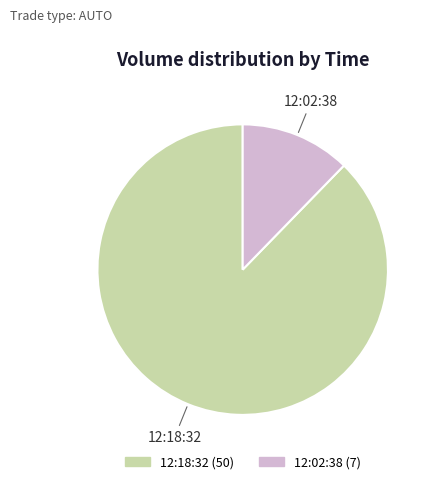

Which has a higher value, 12:18:32 or 12:02:38?

12:18:32